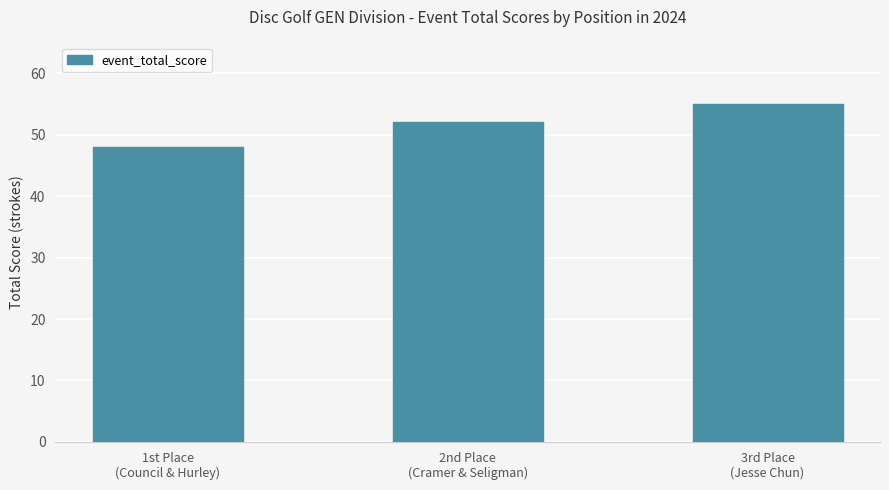

What is the label of the 3rd bar from the left?

3rd Place
(Jesse Chun)